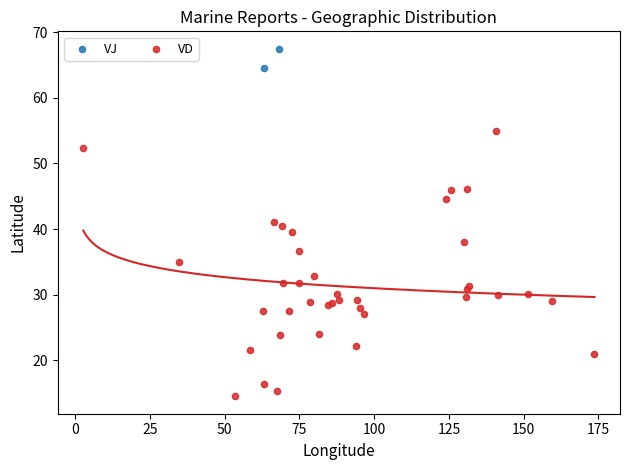

What are all the series names shown in the legend?

VJ, VD